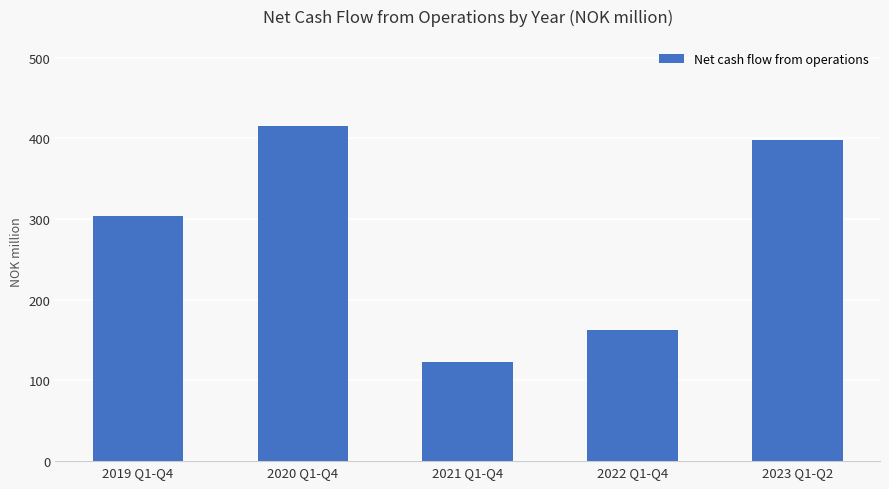

What is the sum of the values at 2023 Q1-Q2 and 2019 Q1-Q4?

702